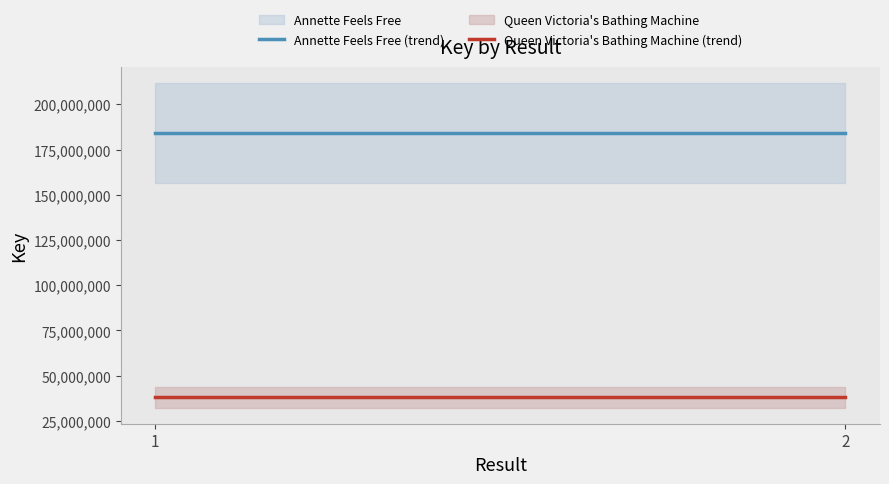

How many distinct data groups are displayed?

2